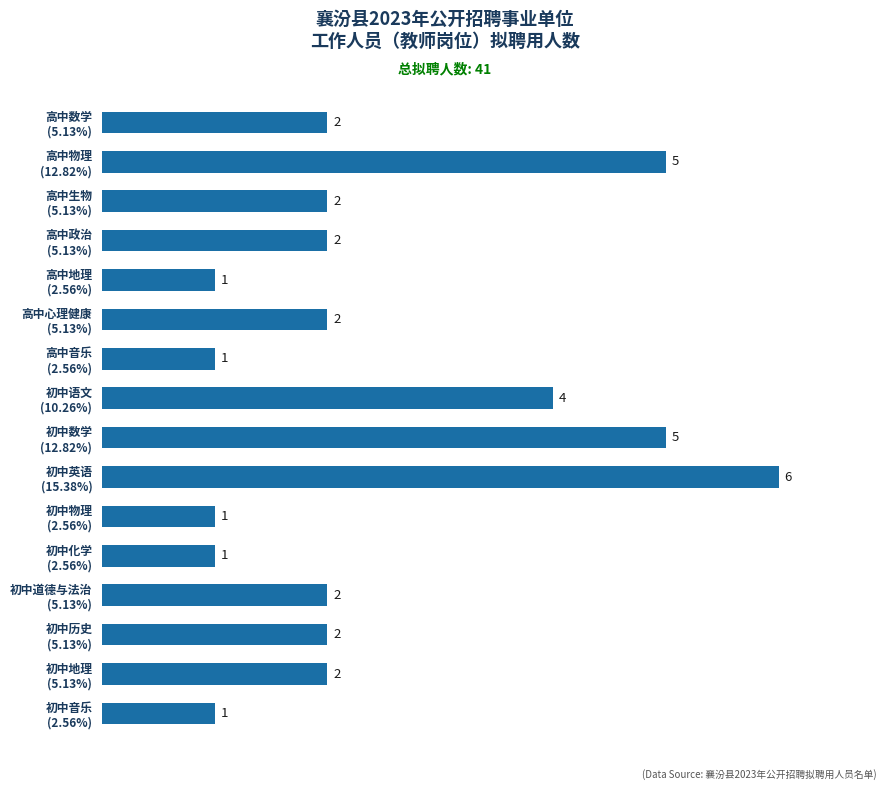

Count the values in the range 1 to 4.

13